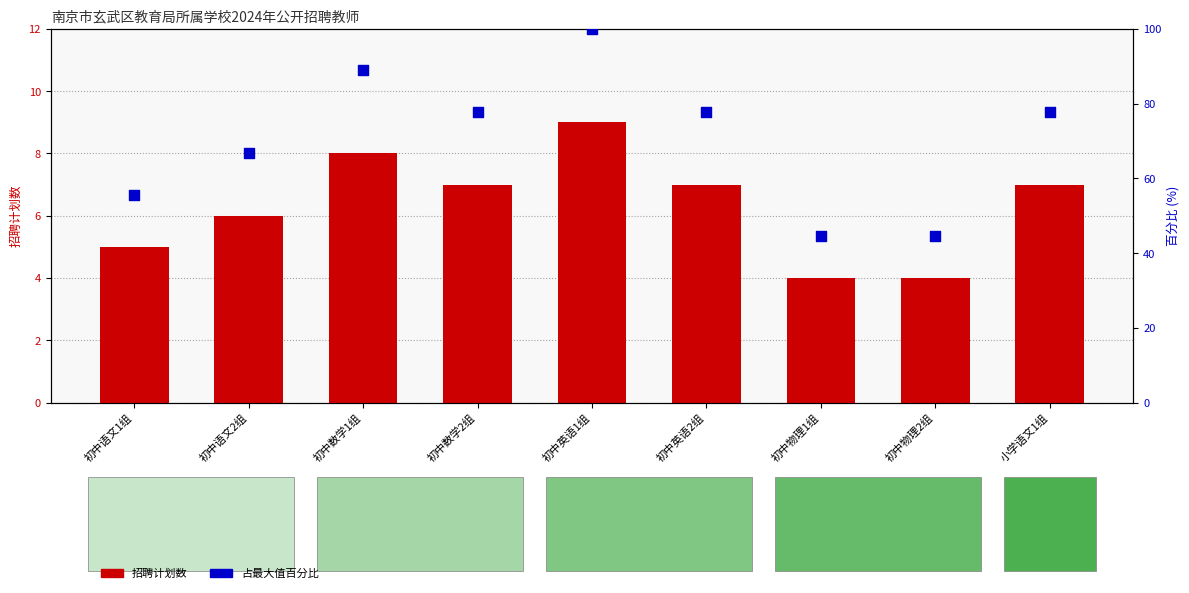

Which series has the largest Y range (max minus min)?

占最大值百分比